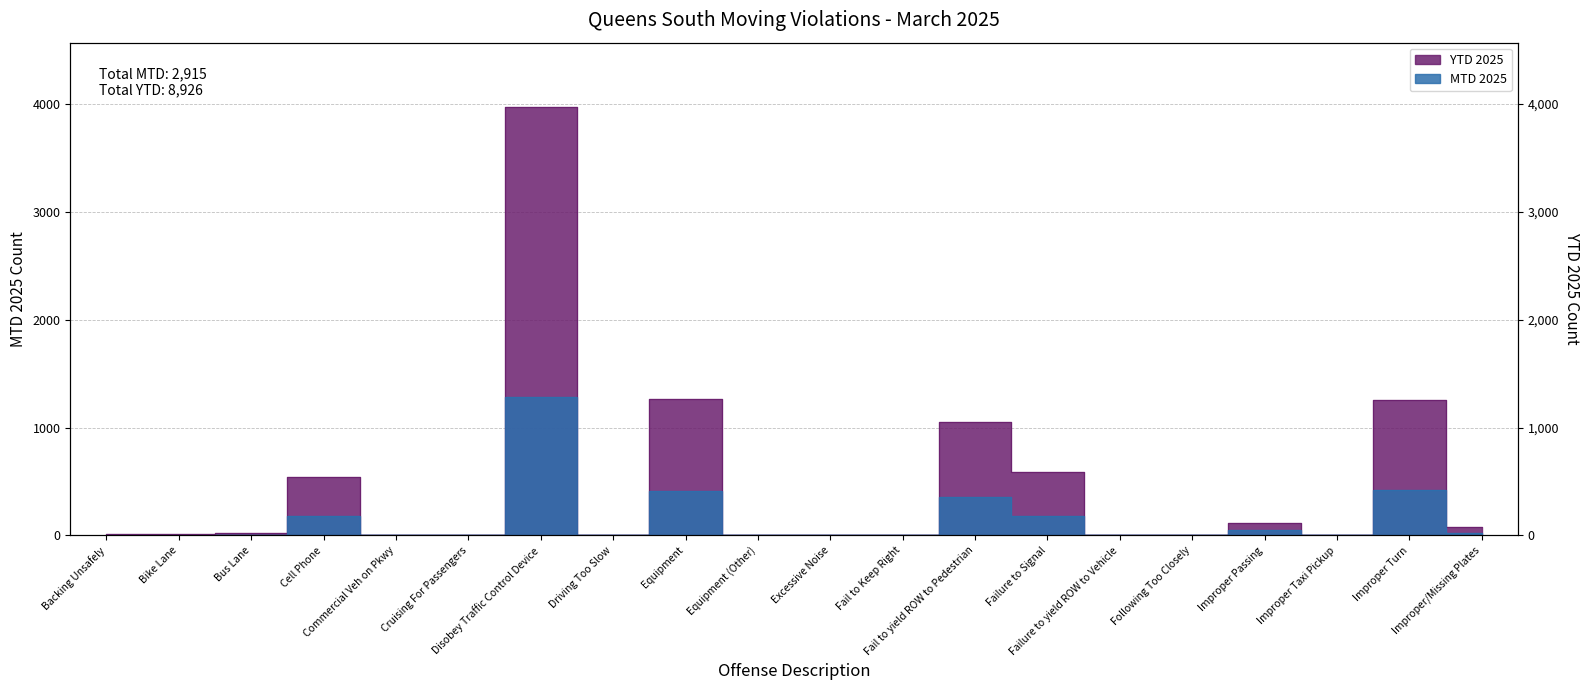

Which label corresponds to the smallest value in the chart?

Commercial Veh on Pkwy